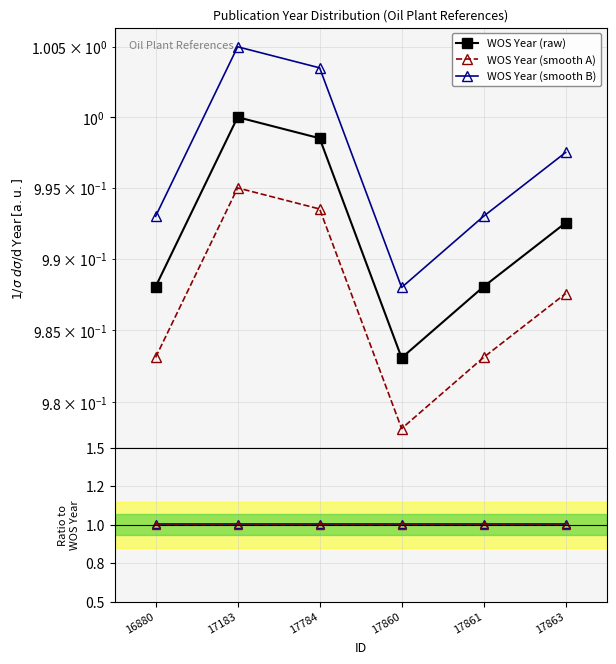

At which category does Ratio A reach its first local peak?

17861